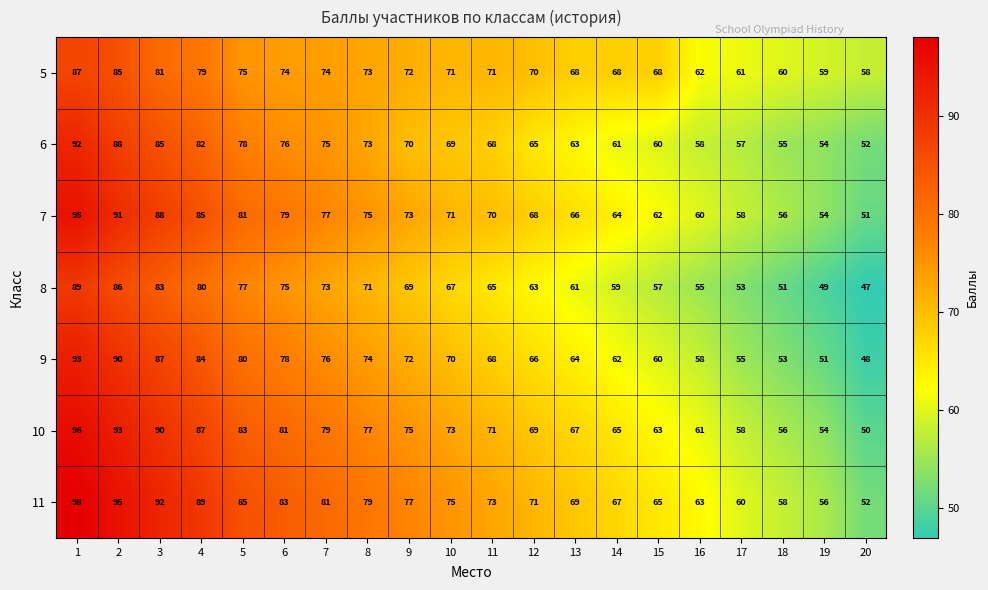

At which label is 5 closest to 72?

9